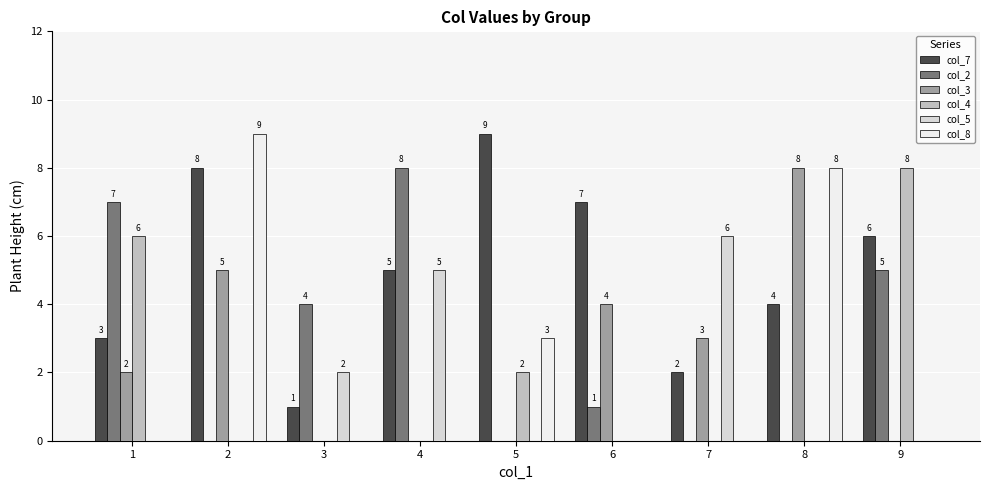

Reading left to right, extract all data points from this chart.

col_7: 1=3	2=8	3=1	4=5	5=9	6=7	7=2	8=4	9=6
col_2: 1=7	2=0	3=4	4=8	5=0	6=1	7=0	8=0	9=5
col_3: 1=2	2=5	3=0	4=0	5=0	6=4	7=3	8=8	9=0
col_4: 1=6	2=0	3=0	4=0	5=2	6=0	7=0	8=0	9=8
col_5: 1=0	2=0	3=2	4=5	5=0	6=0	7=6	8=0	9=0
col_8: 1=0	2=9	3=0	4=0	5=3	6=0	7=0	8=8	9=0